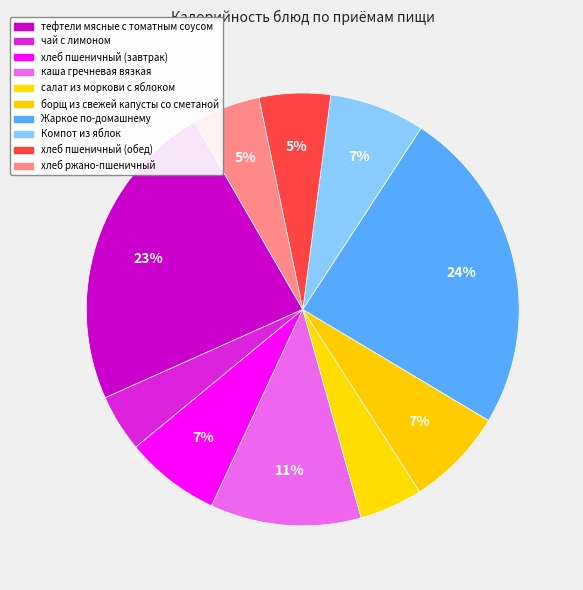

How many segments does this pie chart have?

10